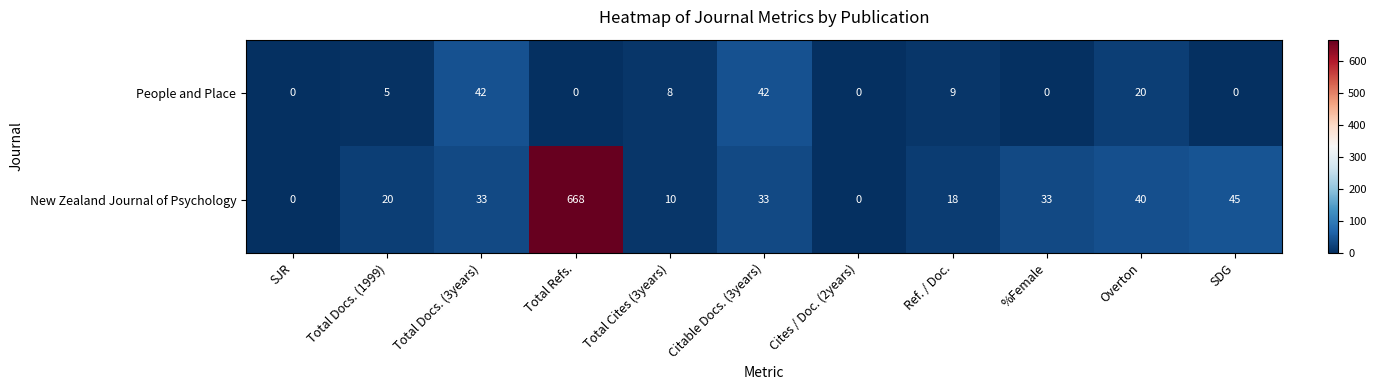

Where is People and Place nearest to the value 21?

Overton